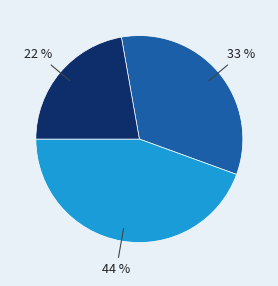

Is there a majority slice in this chart?

No